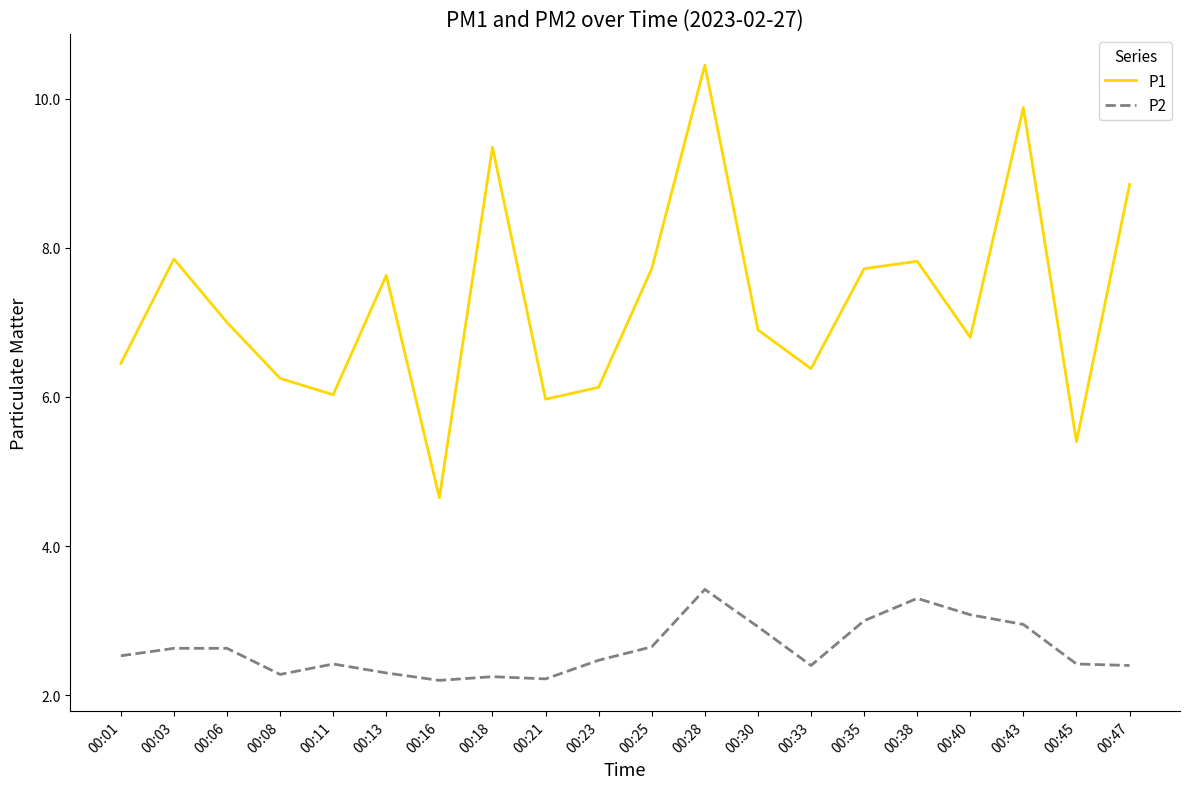

Is it true that P2 equals 3.4 at 00:28?

True